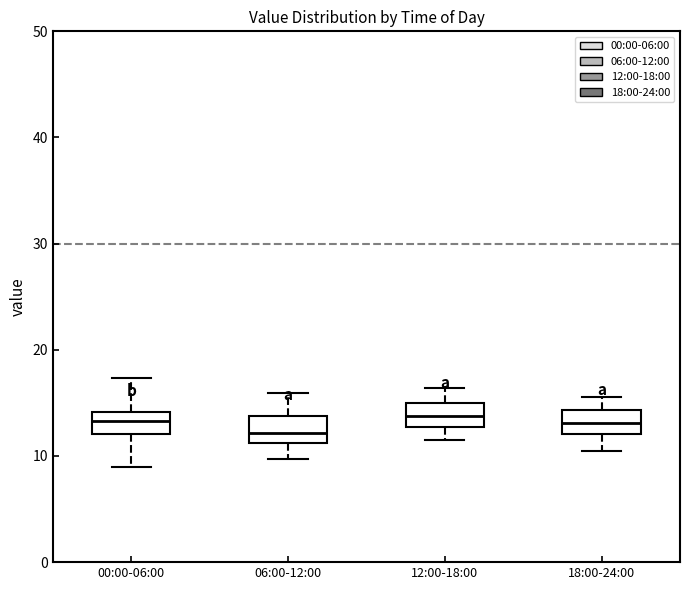

Reading left to right, read every box against the y-axis: the position of its median line, the range the box covers, and the ends of its whiskers. The values are not printed on the chart, so give them approximately, as read against the axis.

00:00-06:00: median 13, box 12 to 14, whiskers 9 to 17
06:00-12:00: median 12, box 11 to 14, whiskers 10 to 16
12:00-18:00: median 14, box 13 to 15, whiskers 12 to 16
18:00-24:00: median 13, box 12 to 14, whiskers 11 to 16